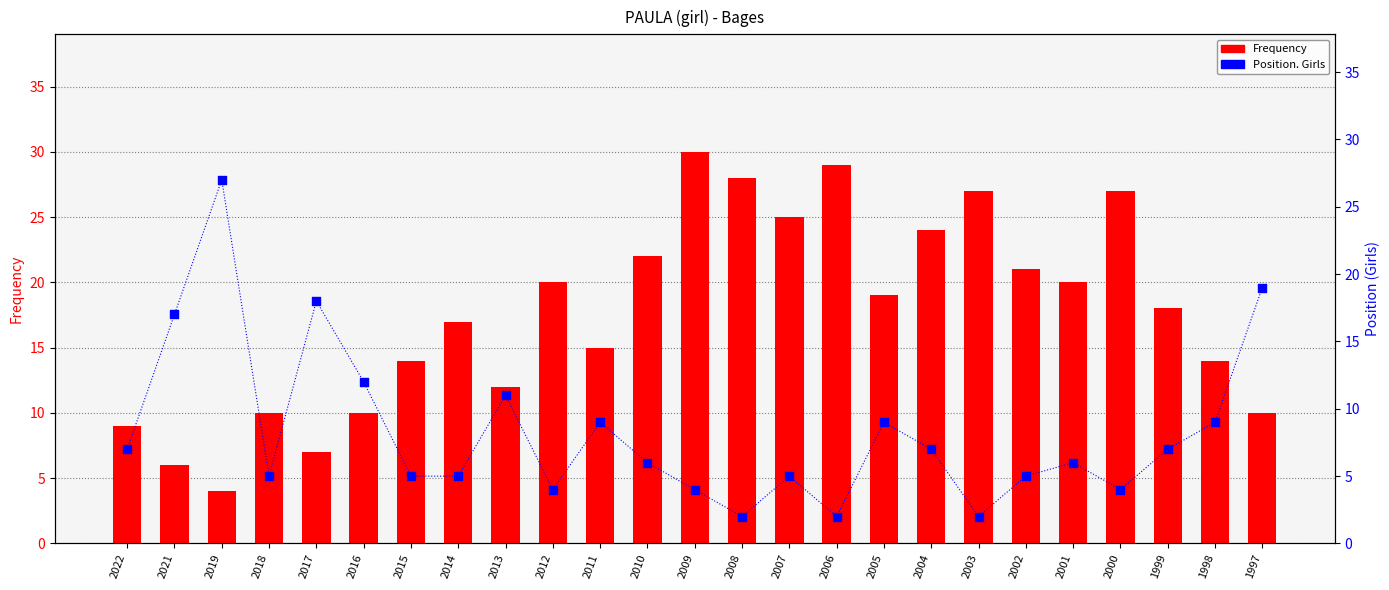

Which series reaches the minimum Y coordinate?

Position. Girls